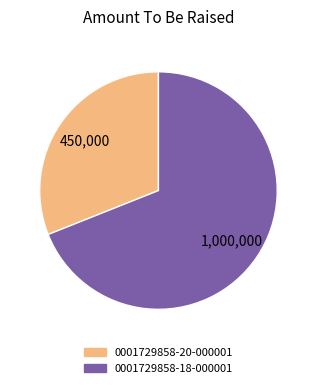

True or false: 0001729858-18-000001 accounts for 69% of the total.

True